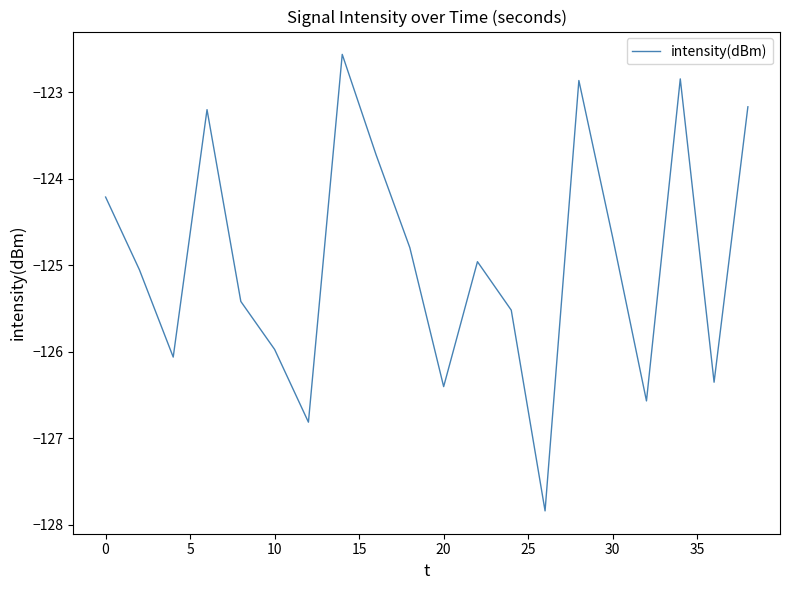

What is the greatest value displayed?

-122.6